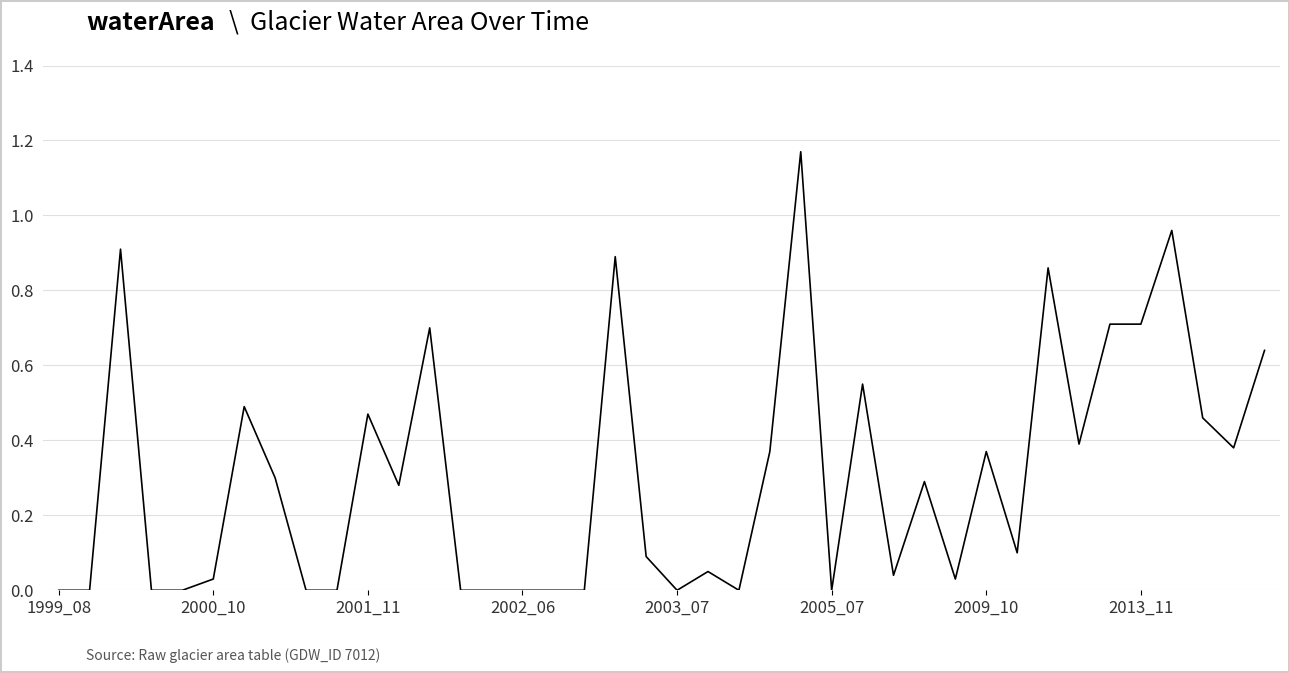

Is it true that the value at 2002_06 is 0.0?

True